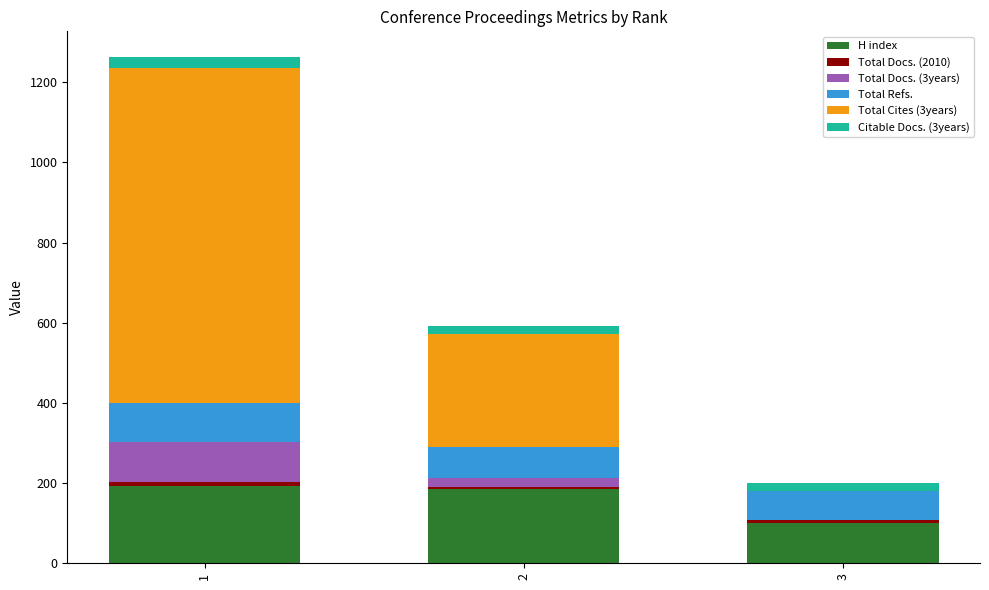

What is the maximum value for H index?

193